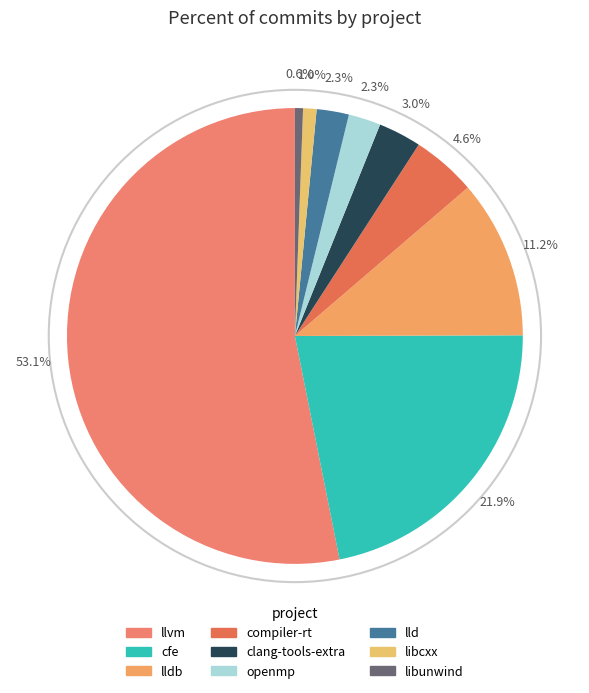

To the nearest percent, what is the combined percentage of lldb and lld?

14%